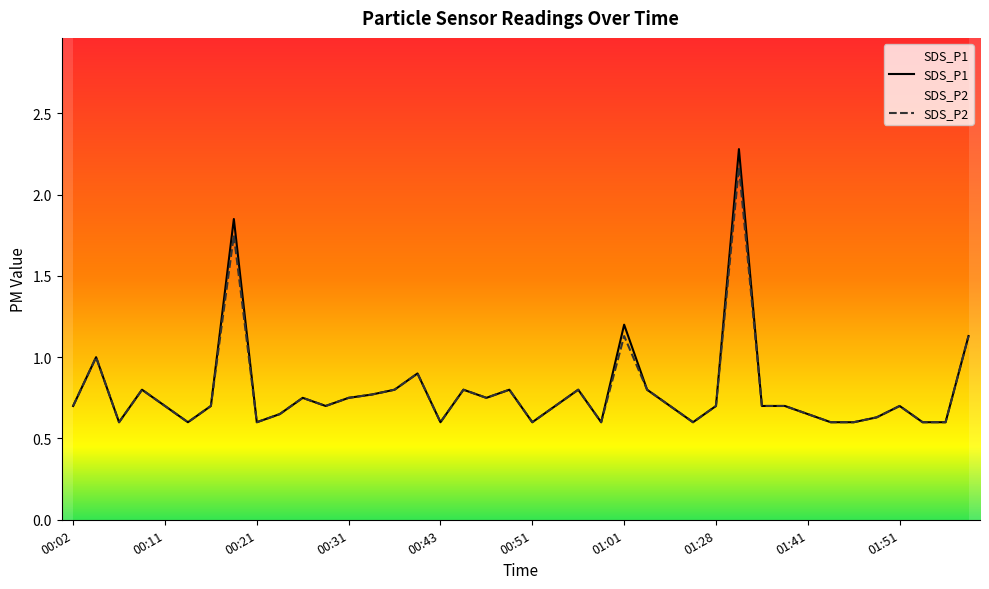

Which series has the widest spread of values?

SDS_P1